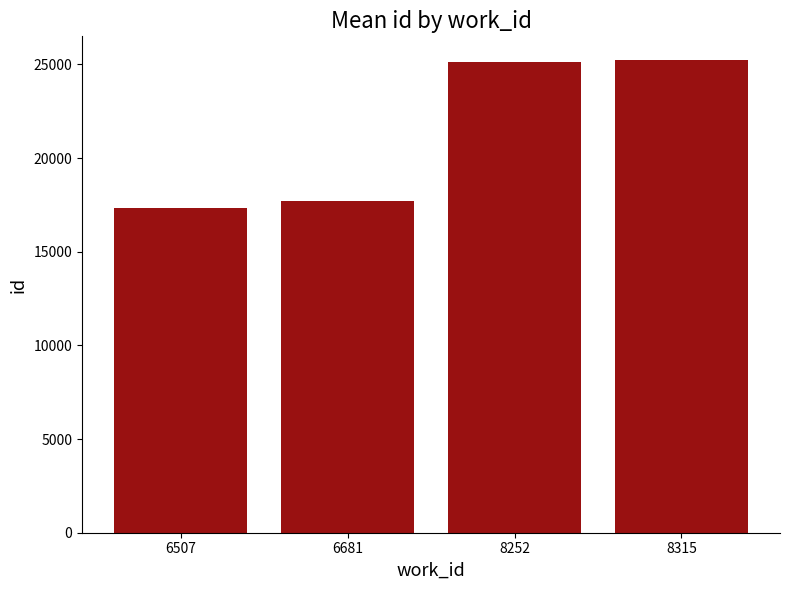

What is the minimum value shown in the chart?

17311.0